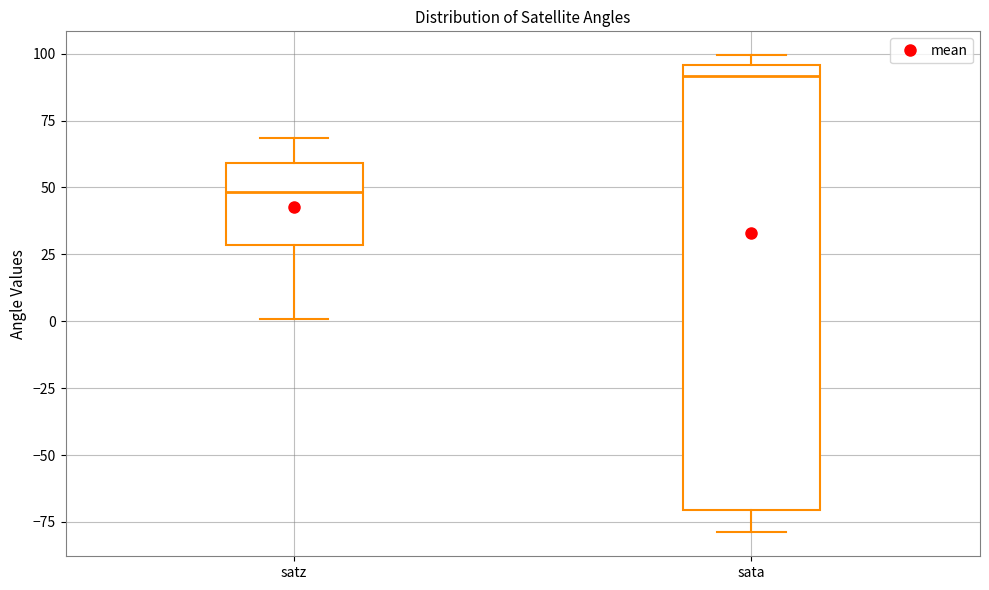

Which box has the lowest median line?

satz